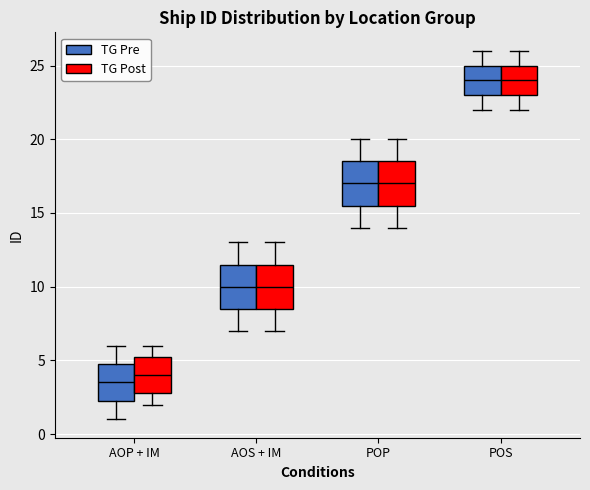

Where is the lower edge of the box for AOP + IM (TG Pre) on the y-axis? The values are not printed on the chart, so give them approximately, as read against the axis.

2.5